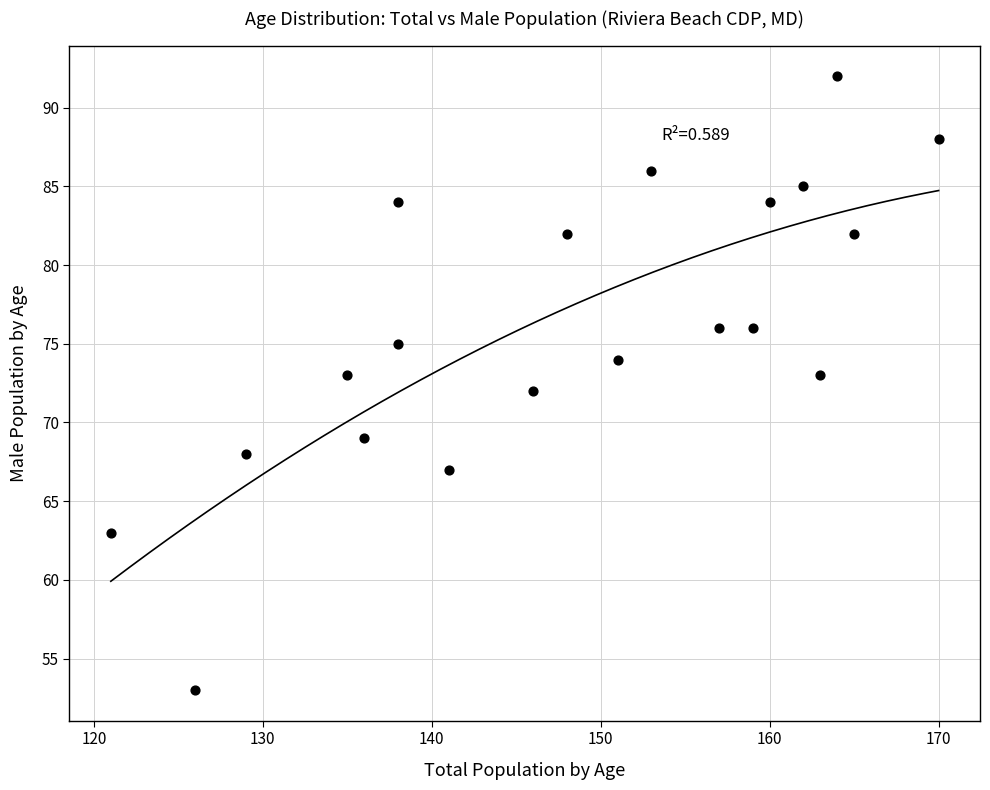

What is the range of Y values (max minus min)?

39